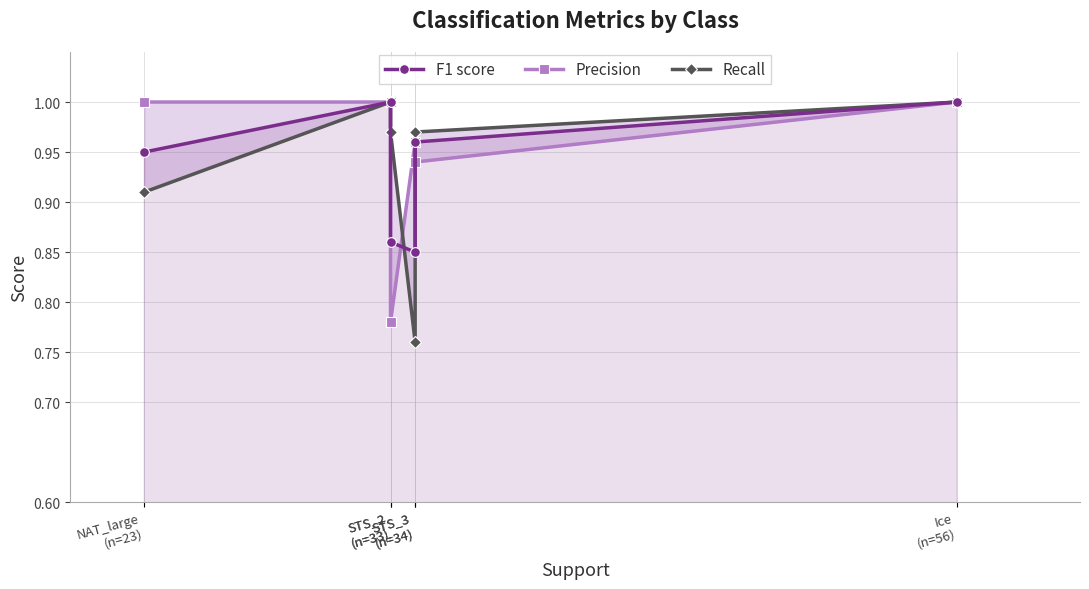

Does the chart have visible grid lines?

Yes